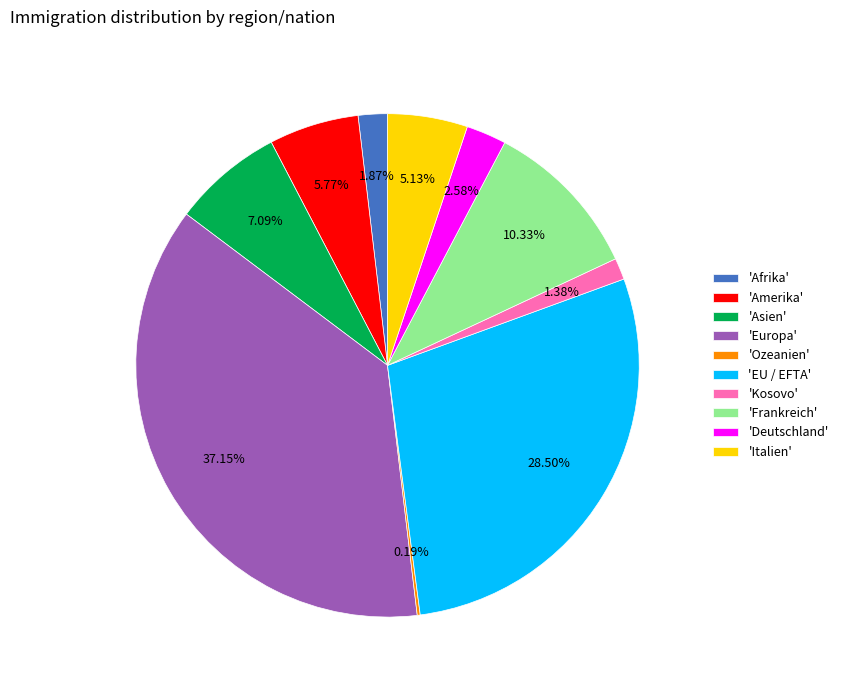

Does 'Frankreich' represent more than half of the total?

No